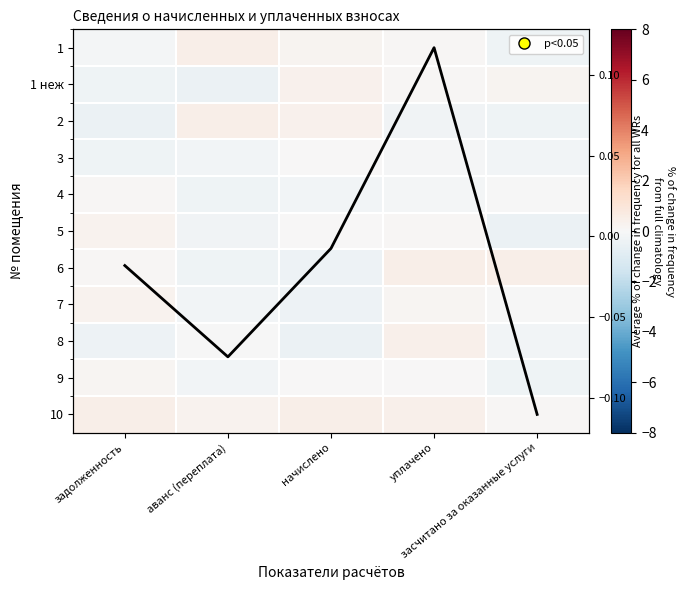

Is it true that 8 equals -0.0 at аванс (переплата)?

True